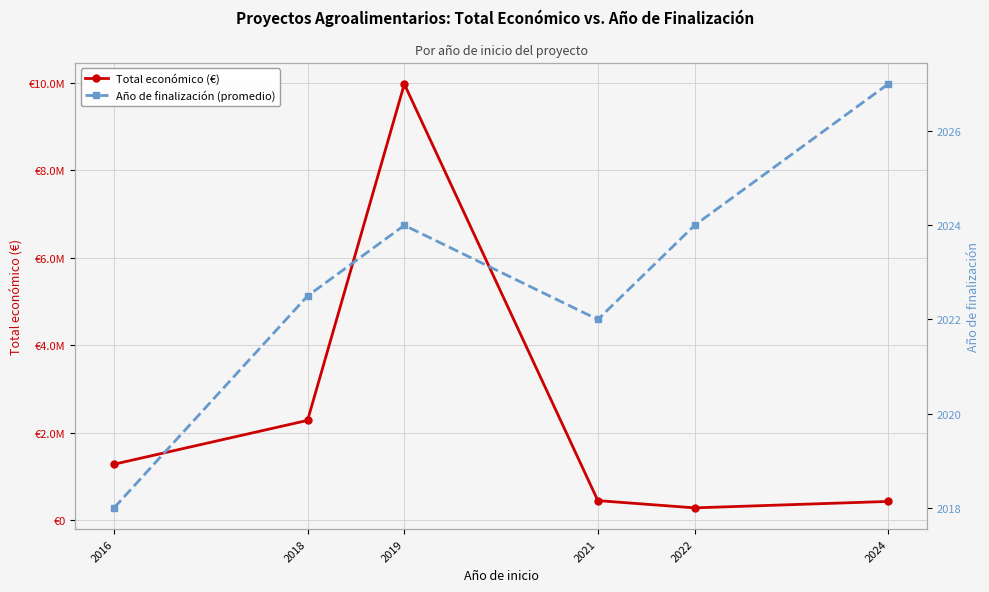

What is the maximum value for Total económico (€)?

9970772.0